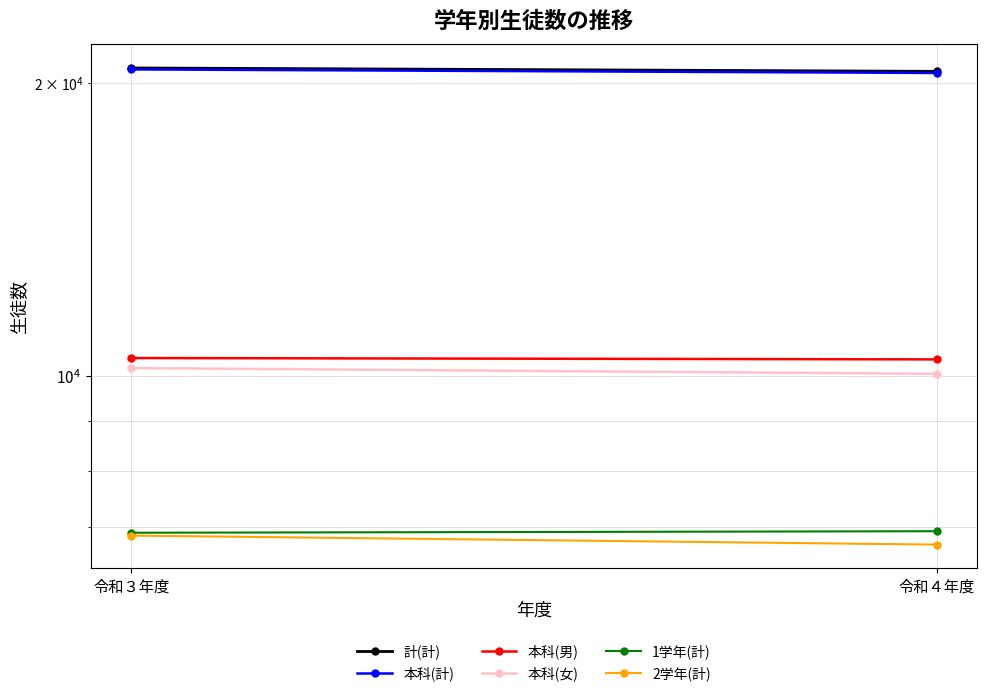

What position from the right is 令和４年度?

1